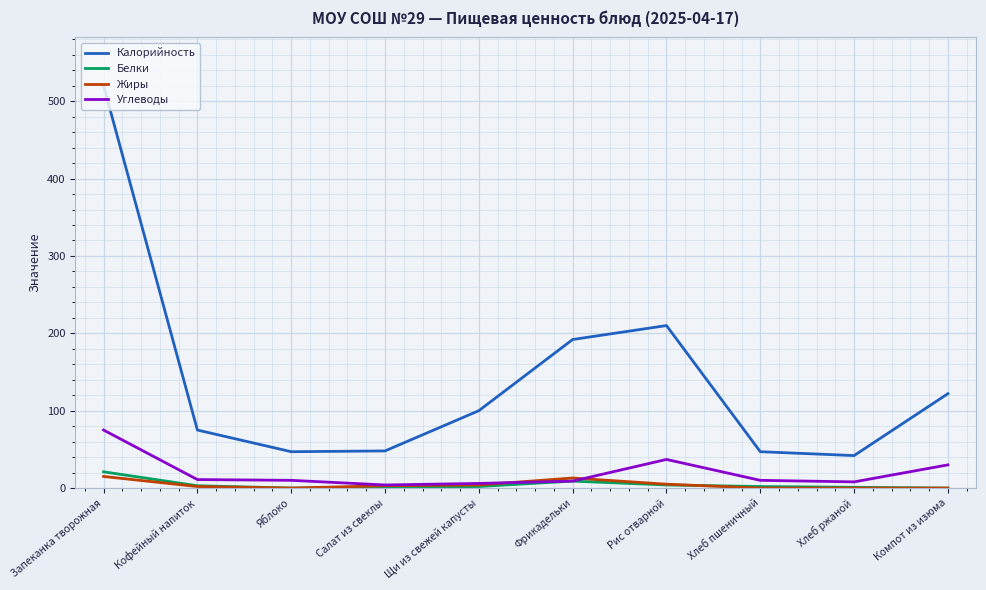

True or false: Углеводы has a value of 37 at Рис отварной.

True